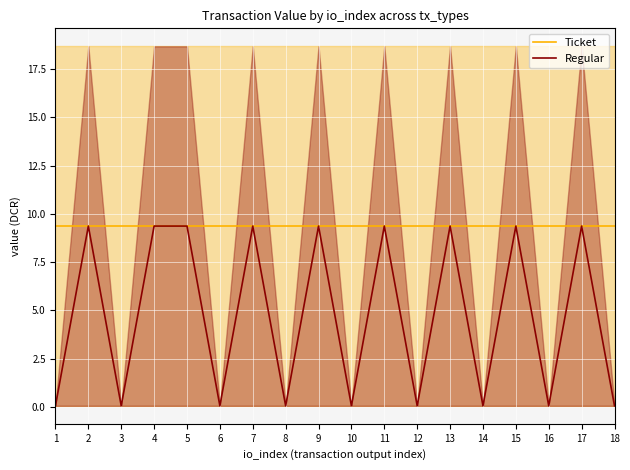

Which category has the highest value in the Regular series?

2